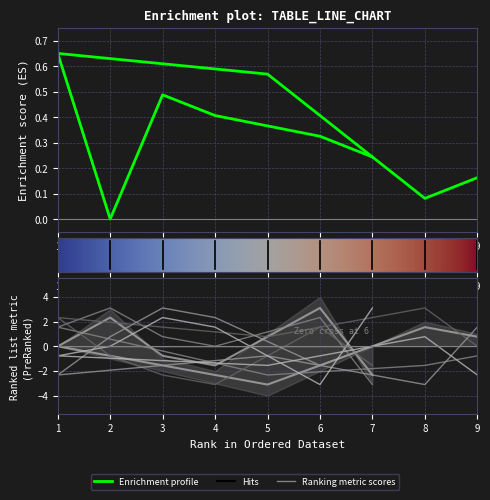

Reading left to right, list all the values displayed in this chart.

col_4: 7=0.2	6=0.3	4=0.4	3=0.5	2=0.0	1=0.7	5=0.6	8=0.1	9=0.2
col_5: 7=-1.5	6=1.5	4=-3.1	3=-2.3	2=-0.8	1=2.3	5=0.8	8=3.1	9=0.0
col_2: 7=-2.3	6=3.1	4=-1.5	3=-0.8	2=2.3	1=0.0	5=-3.1	8=1.5	9=0.8
col_7: 7=0.0	6=-1.5	4=2.3	3=3.1	2=0.8	1=-2.3	5=-0.8	8=-3.1	9=1.5
col_8: 7=3.1	6=-3.1	4=1.5	3=2.3	2=0.0	1=-0.8	5=-1.5	8=0.8	9=-2.3
col_3: 7=-3.1	6=2.3	4=0.0	3=0.8	2=3.1	1=1.5	5=-2.3	8=-1.5	9=-0.8